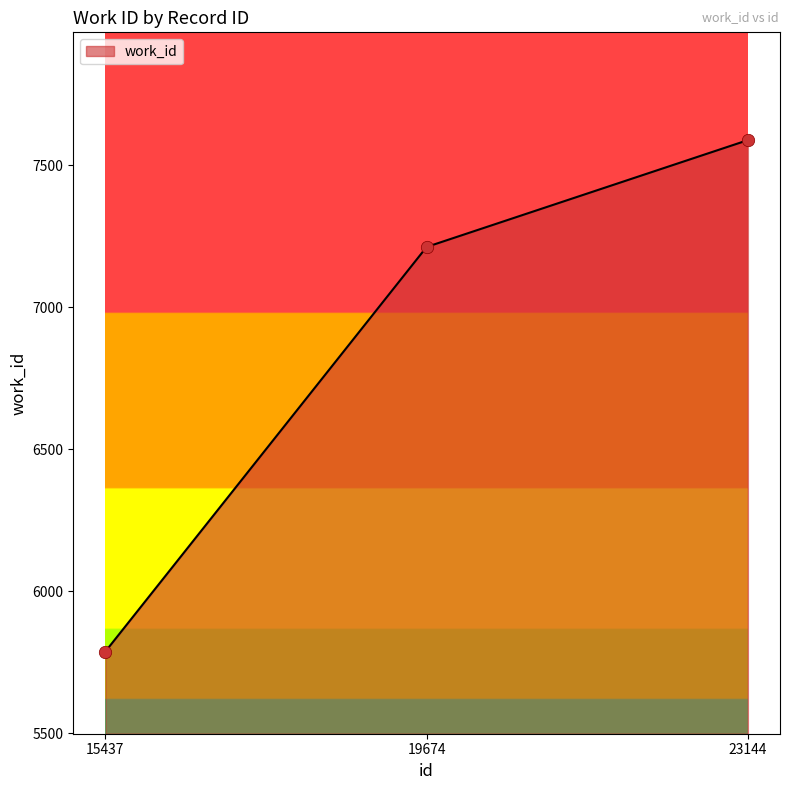

Between 23144 and 15437, which is larger?

23144